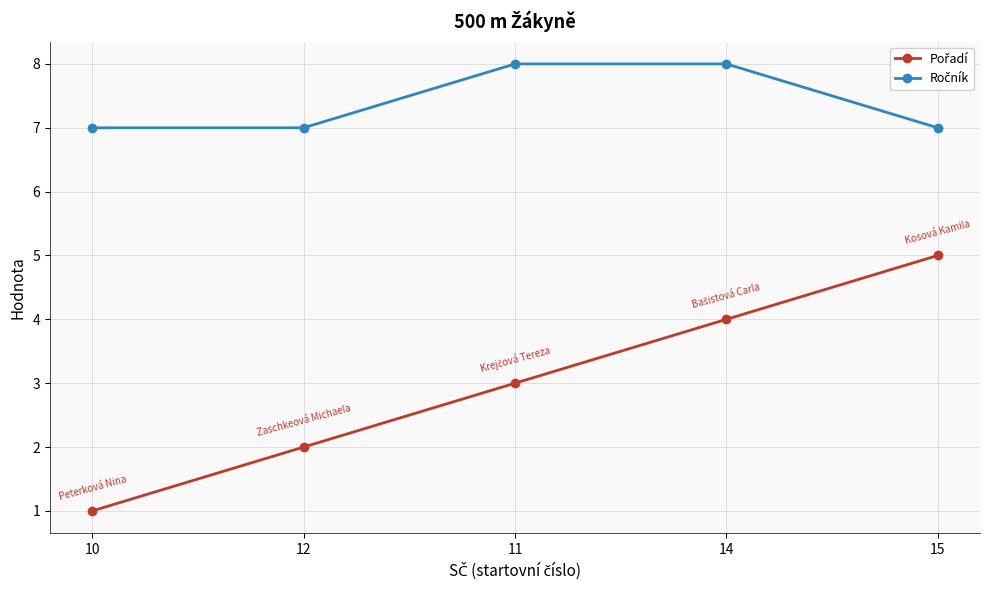

What is the spread (max minus min) of values at 11?

5